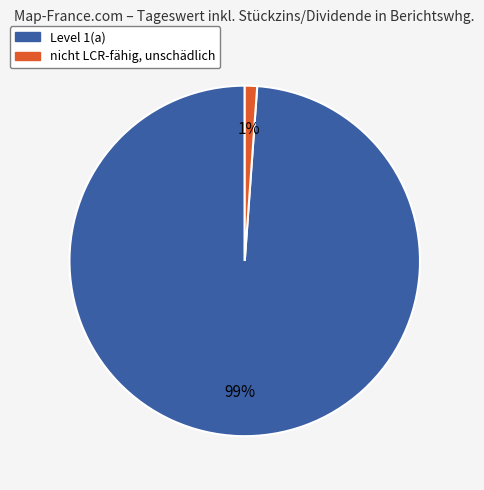

Rank the categories by value from lowest to highest.

nicht LCR-fähig, unschädlich, Level 1(a)